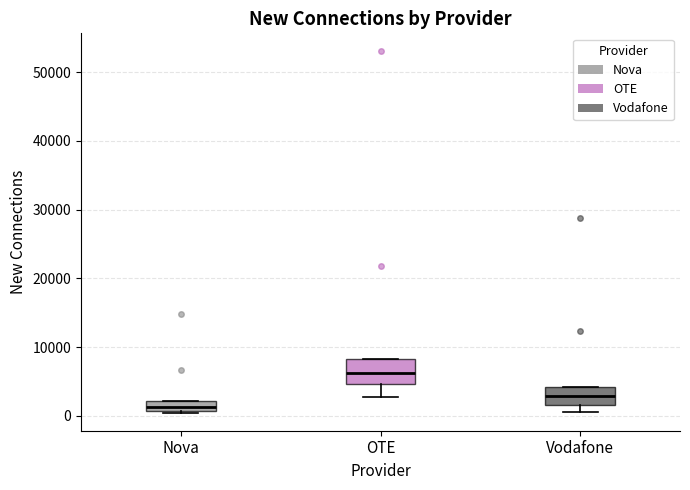

Which box's median line is the lowest?

Nova